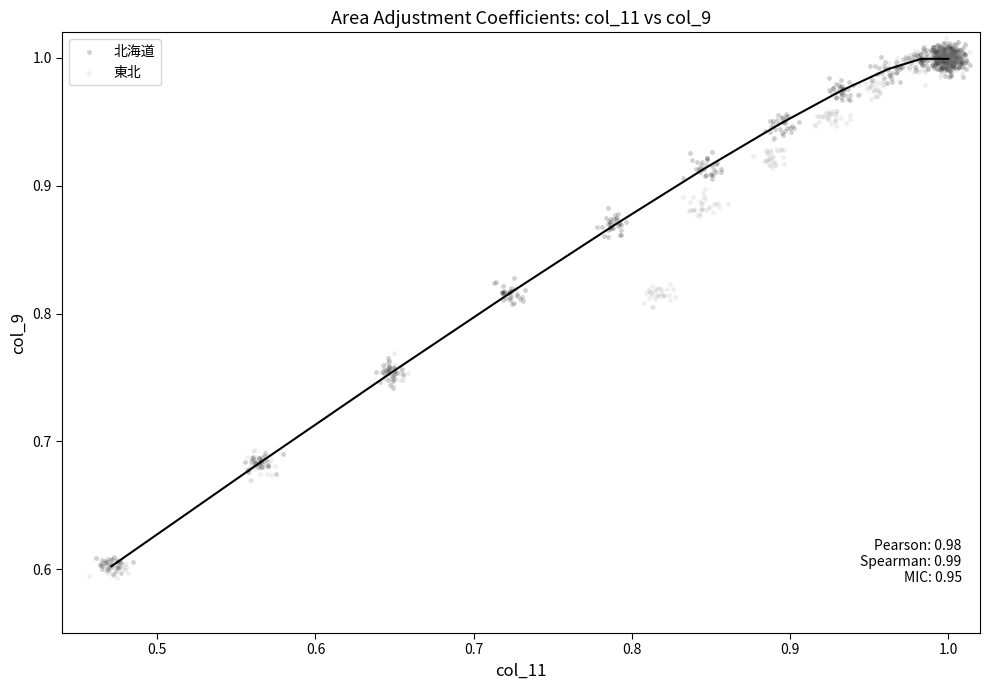

What are all the series names shown in the legend?

北海道, 東北